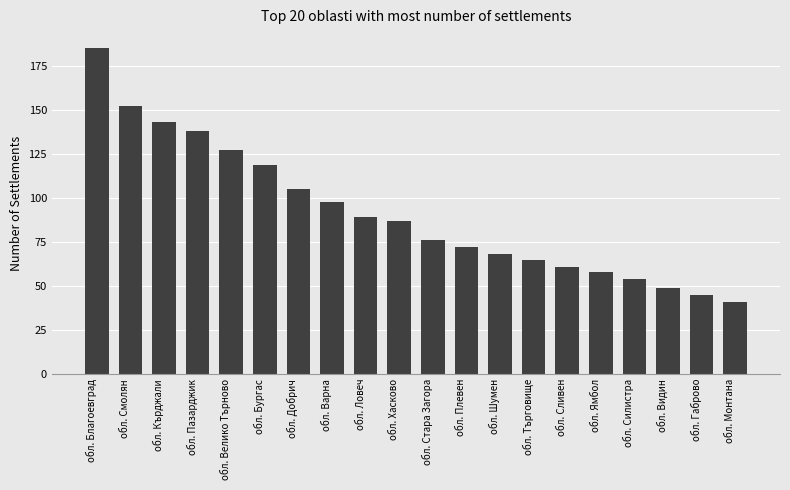

Reading left to right, transcribe all the data shown in this chart.

обл. Благоевград=185	обл. Смолян=152	обл. Кърджали=143	обл. Пазарджик=138	обл. Велико Търново=127	обл. Бургас=119	обл. Добрич=105	обл. Варна=98	обл. Ловеч=89	обл. Хасково=87	обл. Стара Загора=76	обл. Плевен=72	обл. Шумен=68	обл. Търговище=65	обл. Сливен=61	обл. Ямбол=58	обл. Силистра=54	обл. Видин=49	обл. Габрово=45	обл. Монтана=41